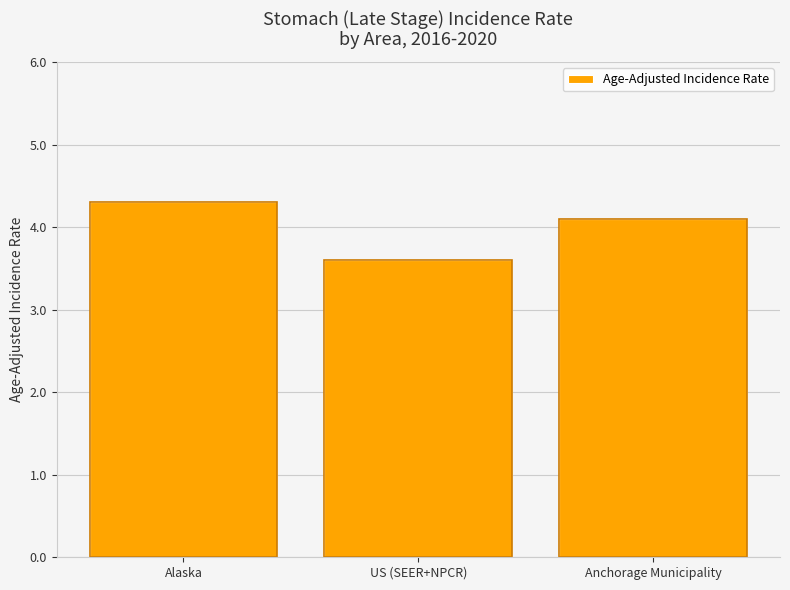

Approximately how many times larger is the value at US (SEER+NPCR) compared to Anchorage Municipality?

0.9